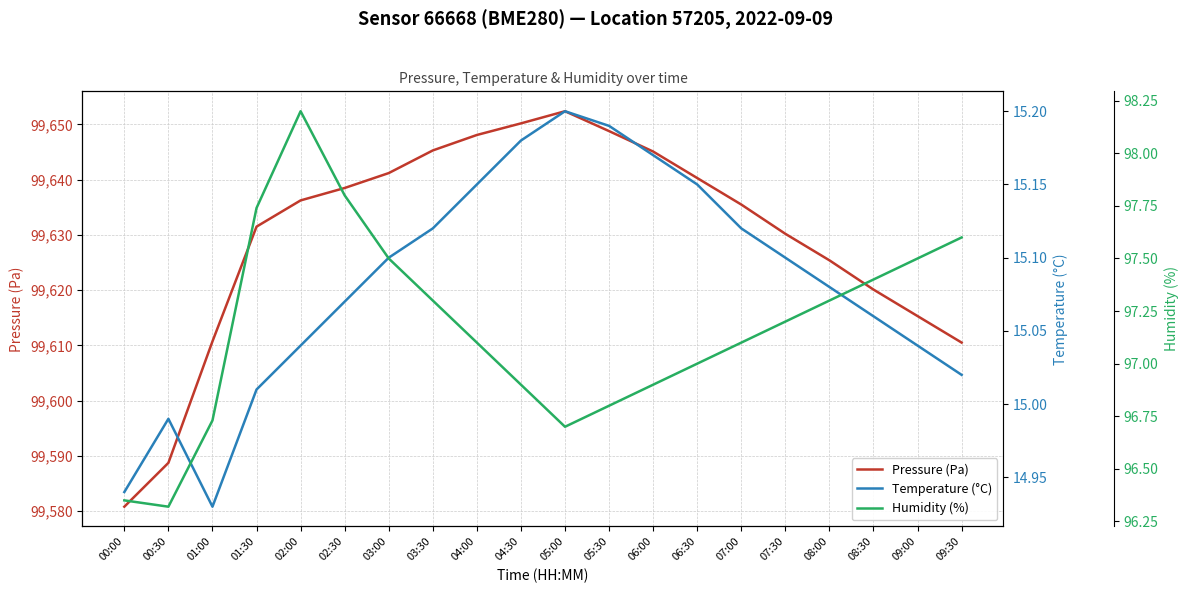

What are all the series names shown in the legend?

Pressure (Pa), Temperature (°C), Humidity (%)